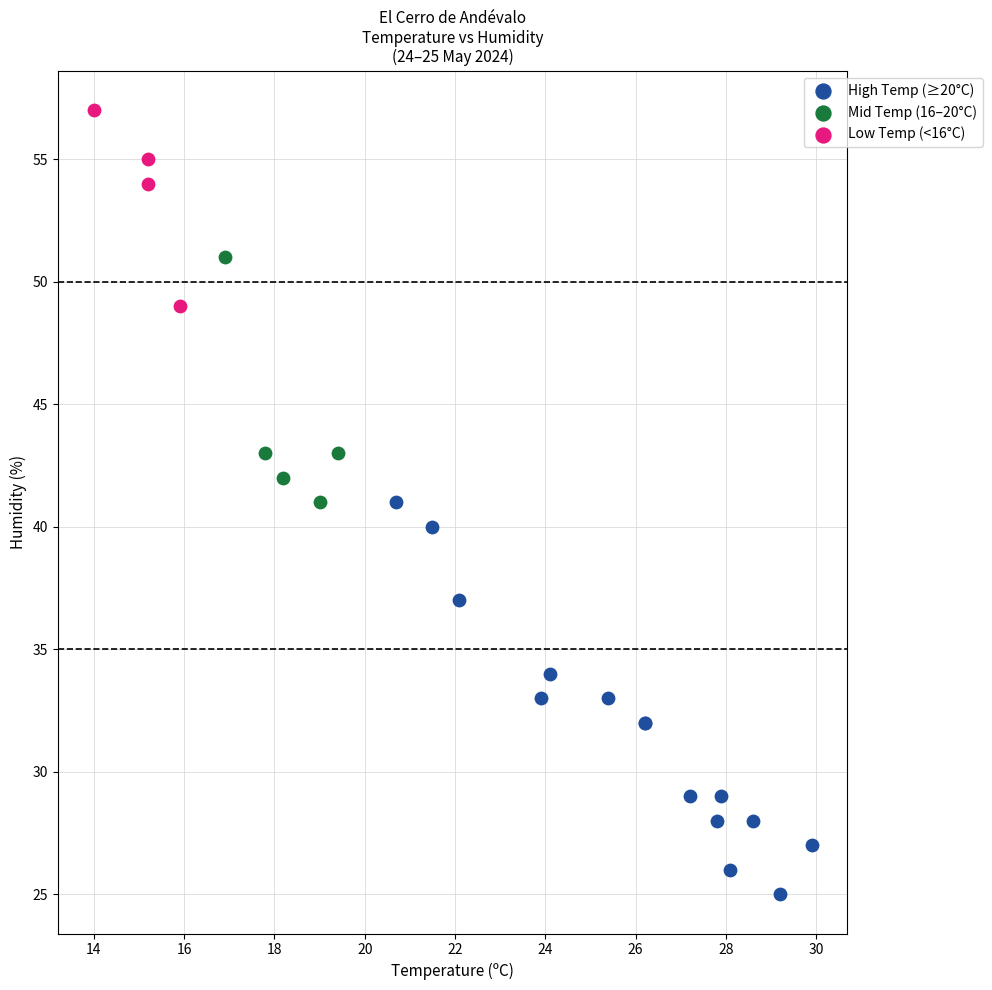

Which series has the widest spread of Y values?

High Temp (≥20°C)